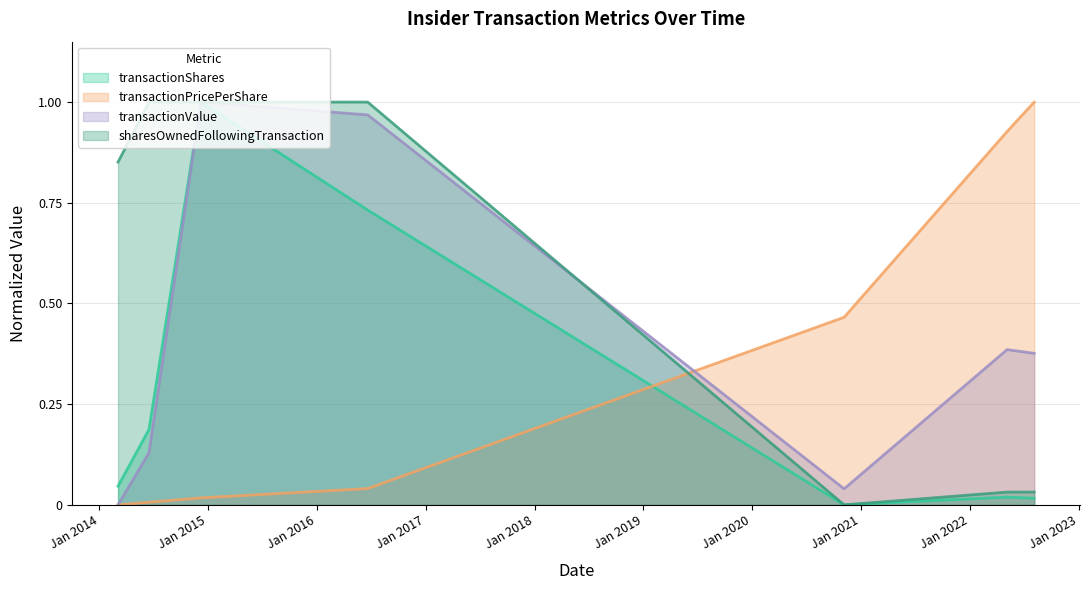

How many intersections are there between sharesOwnedFollowingTransaction and transactionValue?

1